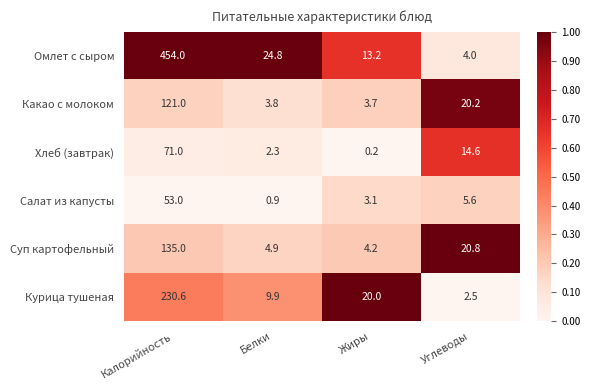

Which series has the widest spread of values?

Омлет с сыром